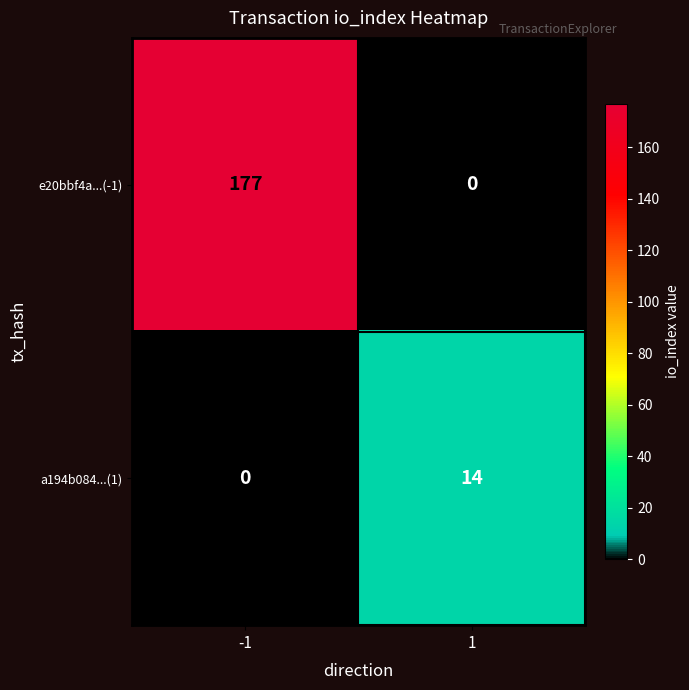

Is it true that a194b084...(1) equals 6 at 1?

False